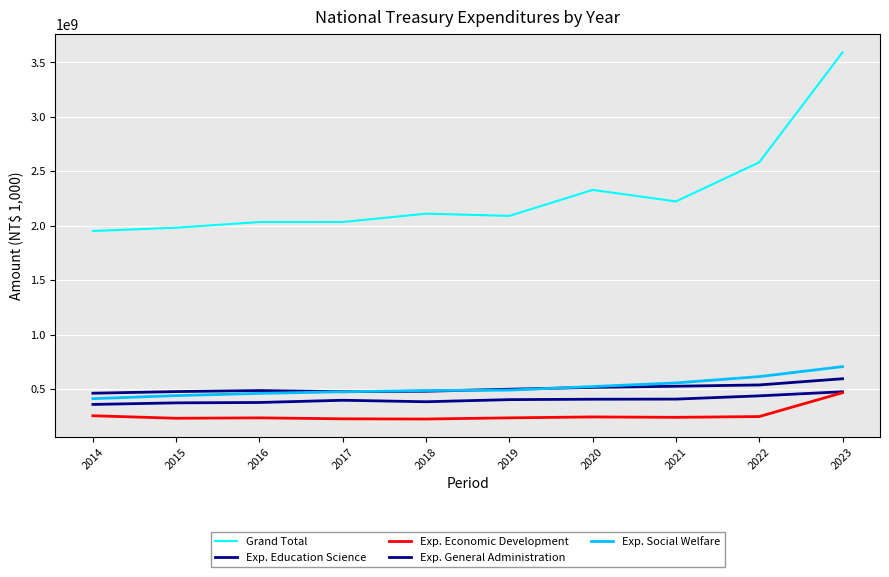

Is this an area chart (filled region under the line)?

No